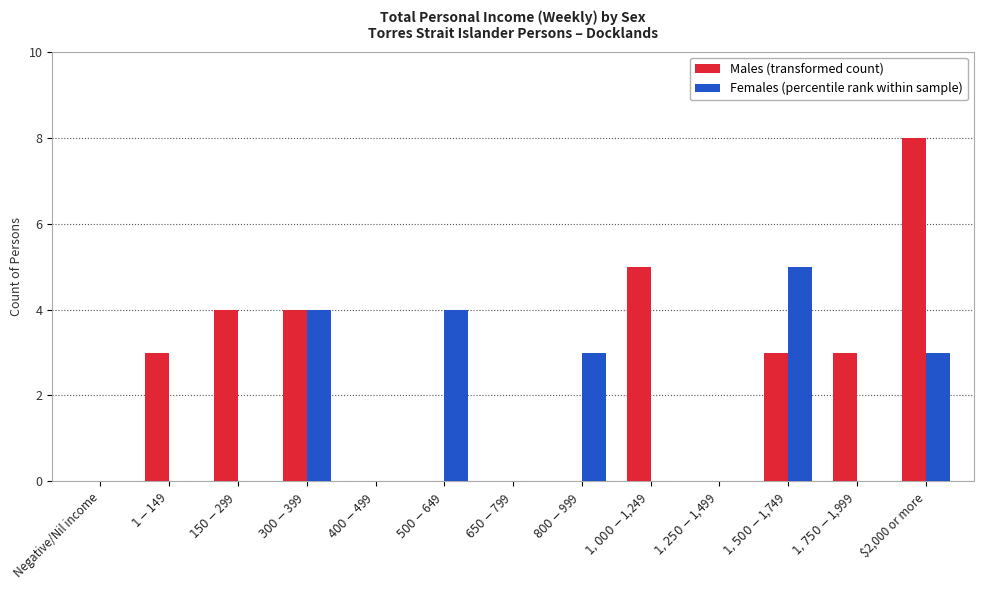

Are the bars grouped side by side (vs. stacked)?

Yes